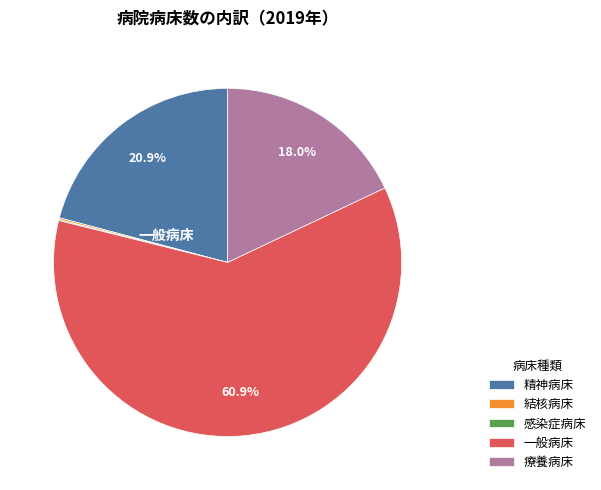

What is the largest slice in the pie chart?

一般病床